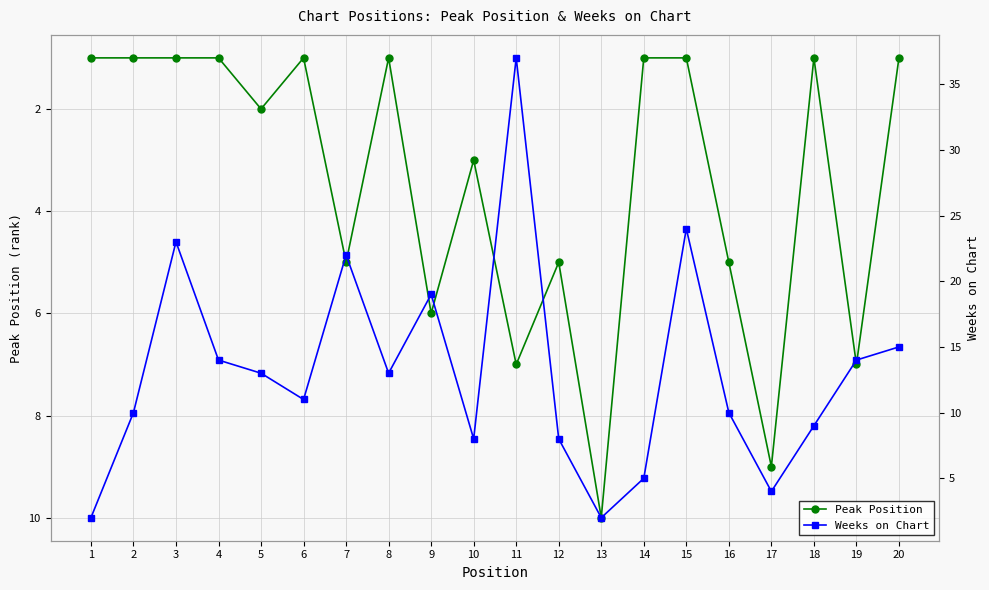

Which series has the widest spread of values?

Weeks on Chart